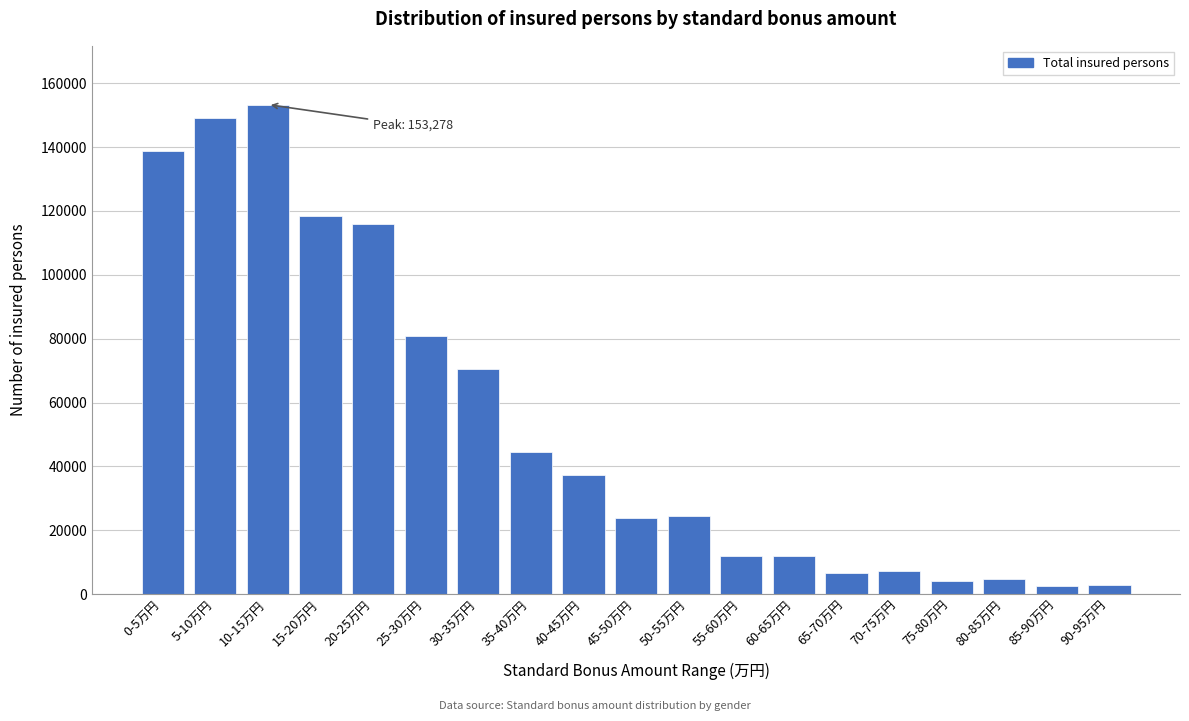

What is the greatest value displayed?

153278